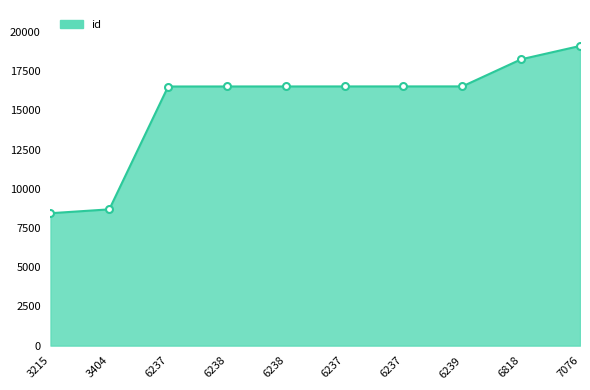

The chart shows a value of 16532 at 6237. True or false?

True